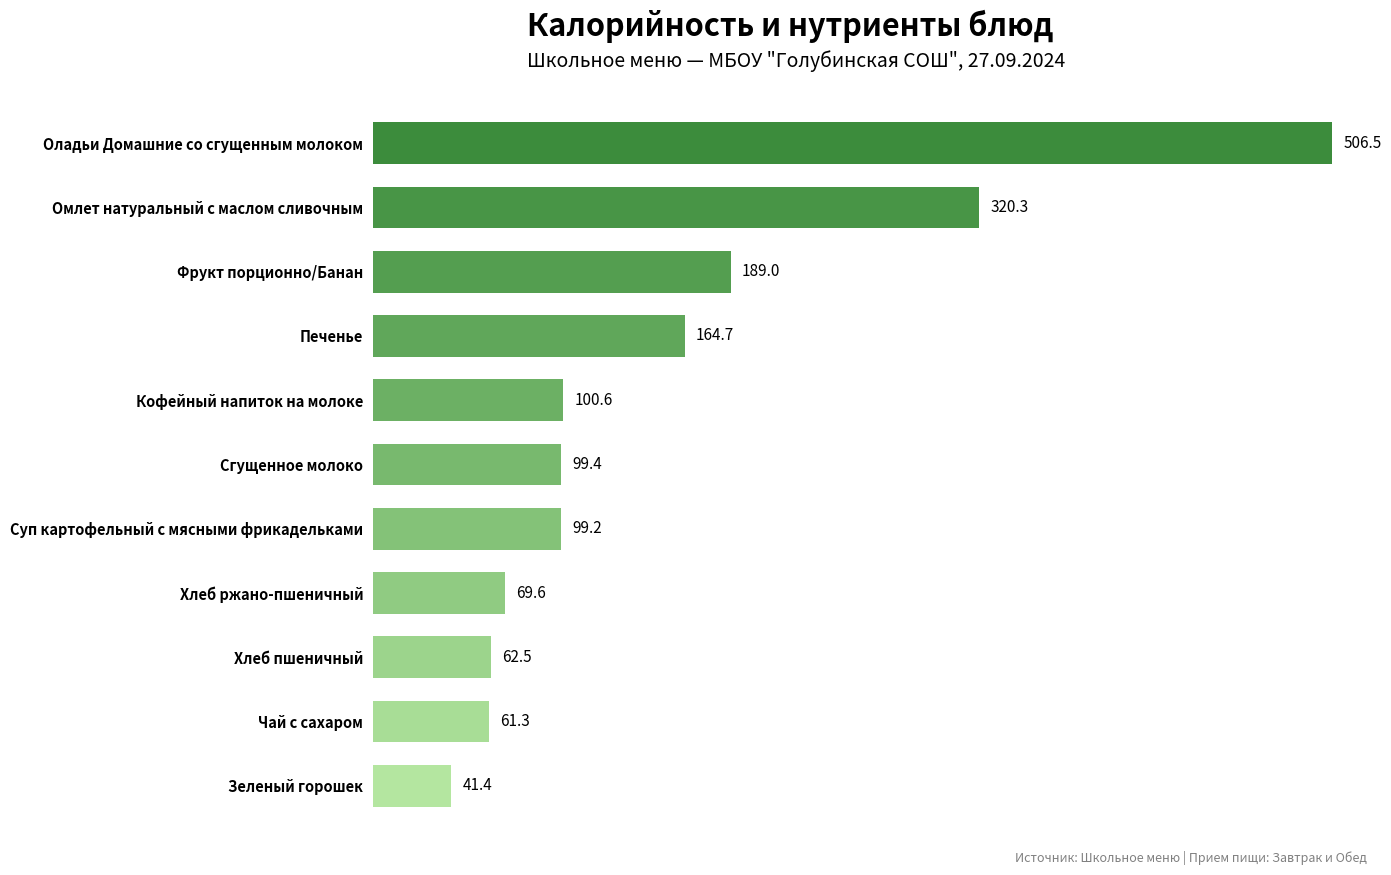

What value does the data have at Кофейный напиток на молоке?

100.6